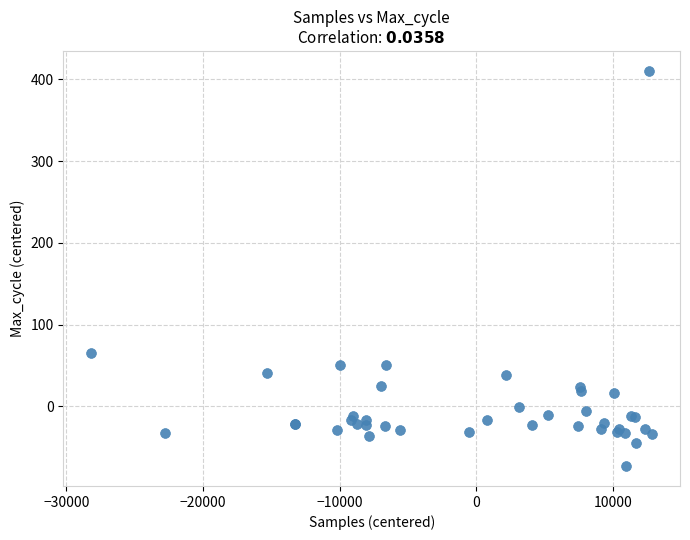

What Y value in the scatter plot is closest to 168?

64.8